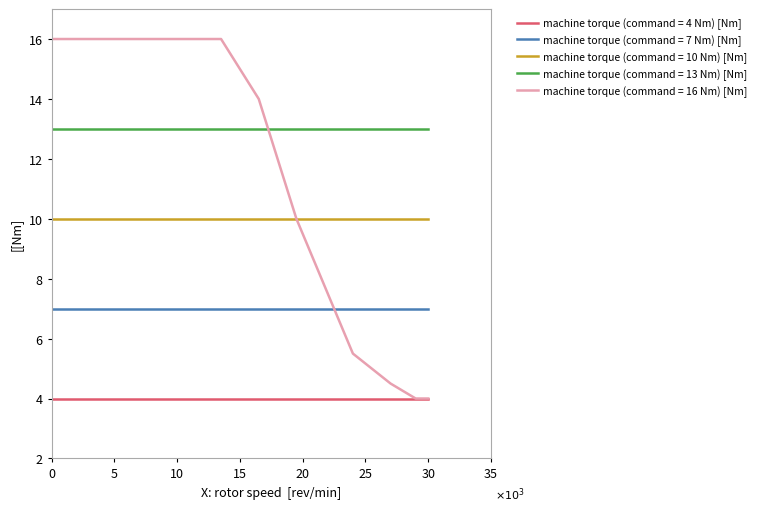

Which series has the largest range (max minus min)?

machine torque (command = 16 Nm) [Nm]